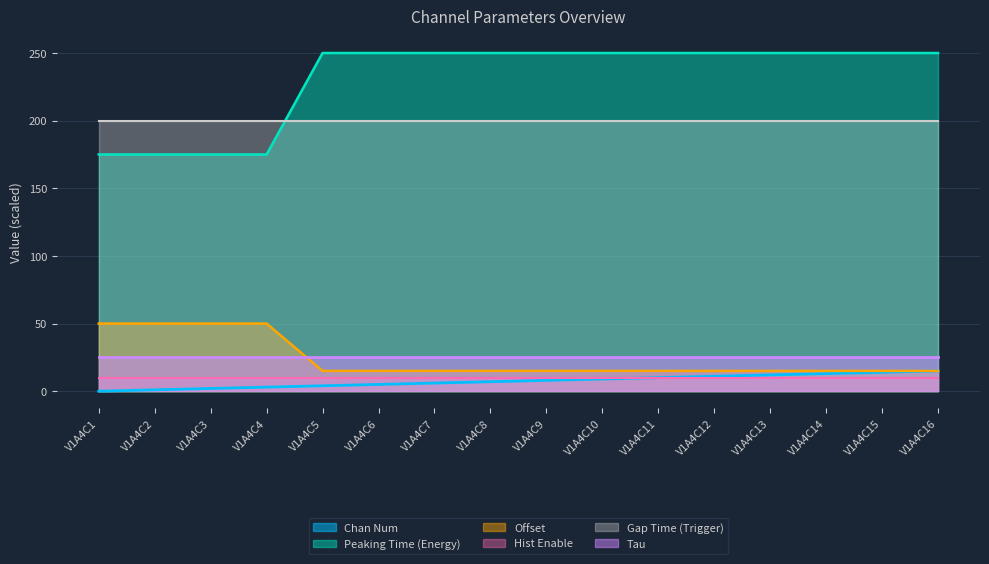

Where is Offset nearest to the value 32?

V1A4C5